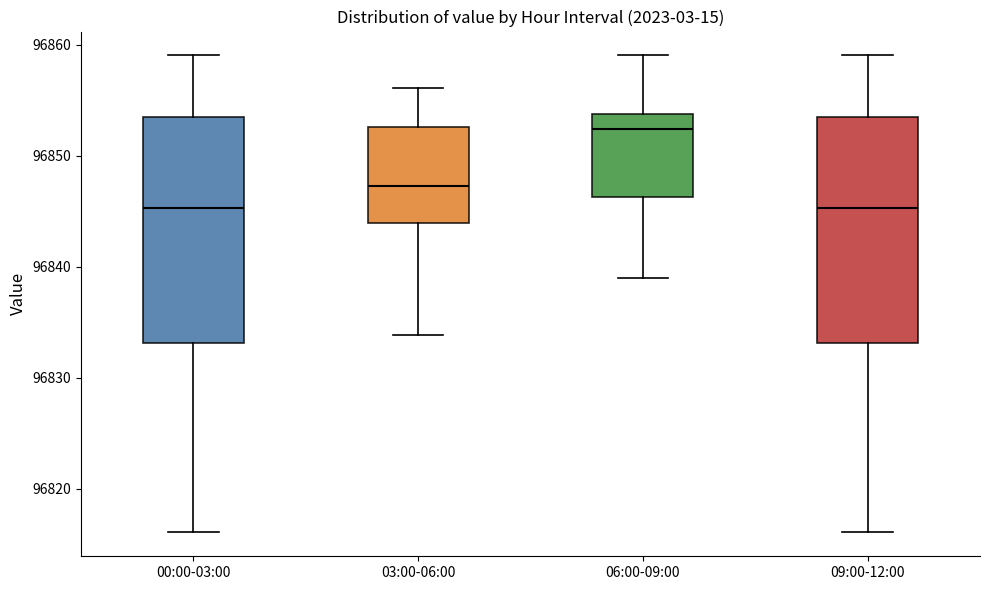

Where is the upper edge of the box for 09:00-12:00 on the y-axis? The values are not printed on the chart, so give them approximately, as read against the axis.

96853